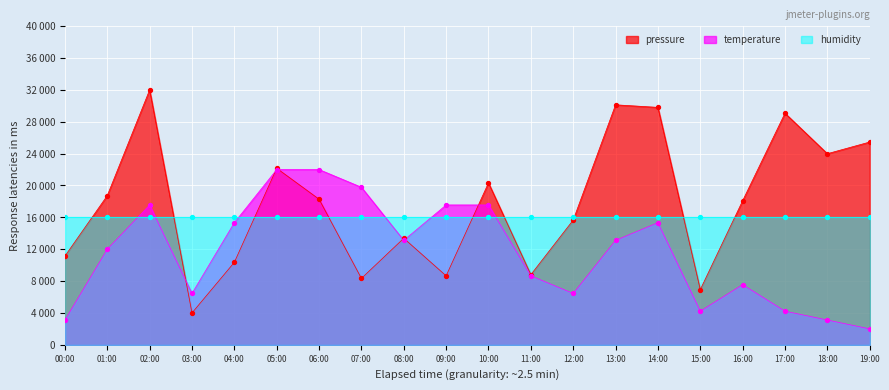

Which series contains the highest Y value?

pressure